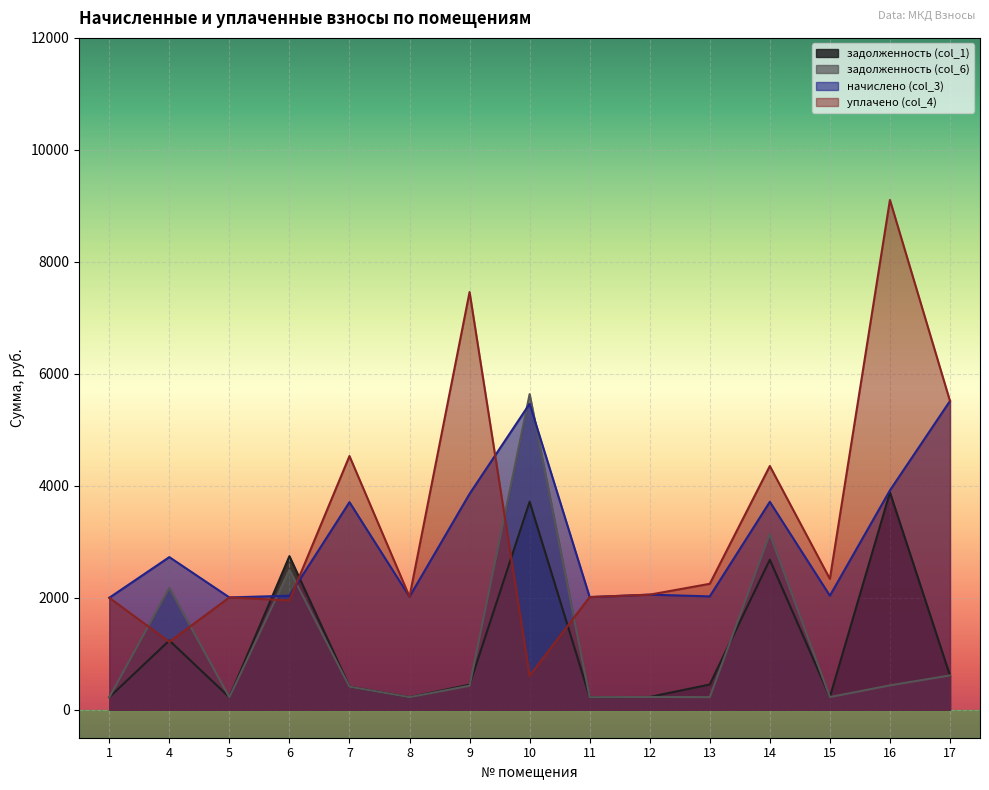

True or false: задолженность (col_1) has more than 2 points higher than both neighbors.

True